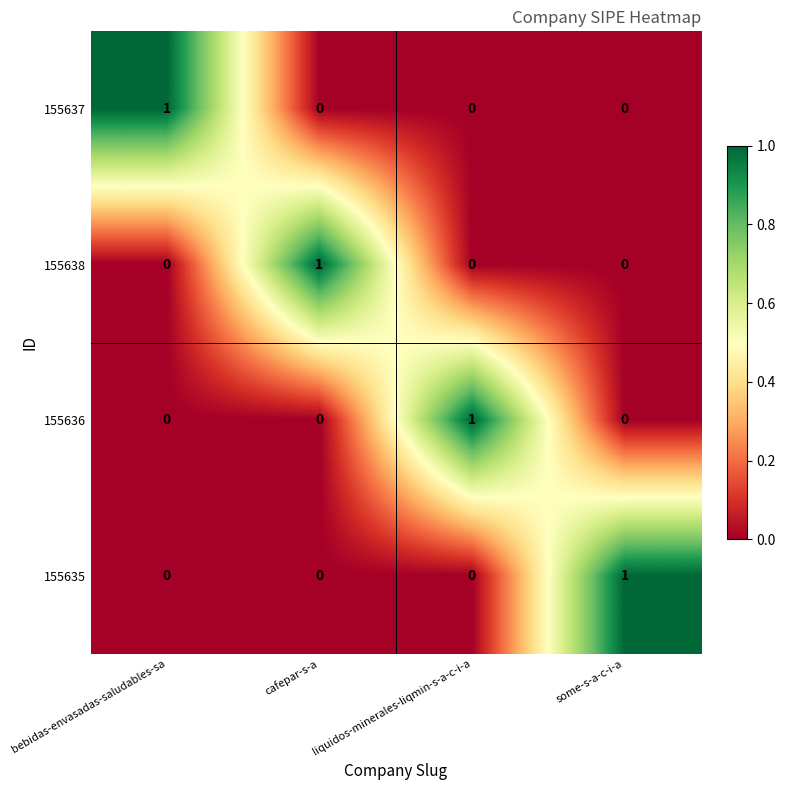

Which category has the highest value in the 155637 series?

bebidas-envasadas-saludables-sa